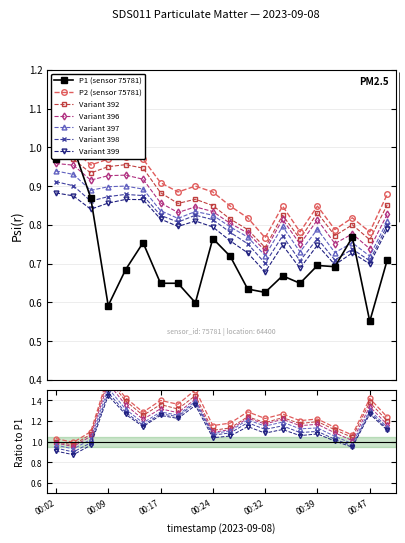

The P1 series shows 0.7 at 00:34. True or false?

True